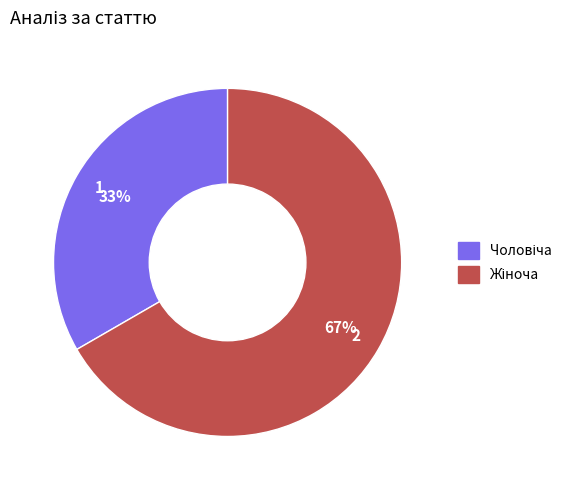

To the nearest percent, what is the average slice percentage?

50%